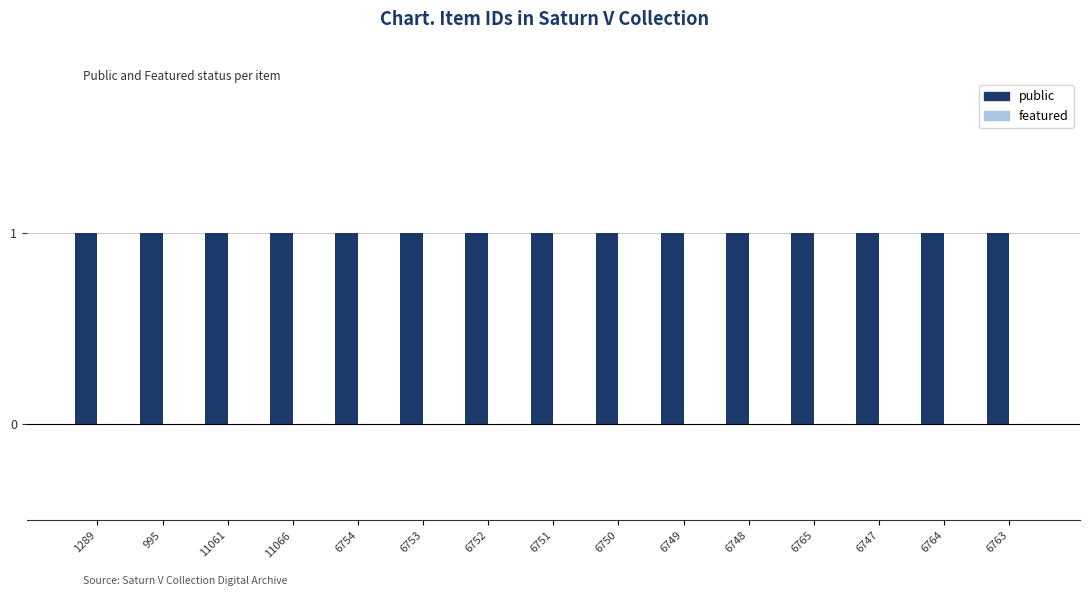

Reading left to right, what are all the values shown in this chart?

public: 1289=1	995=1	11061=1	11066=1	6754=1	6753=1	6752=1	6751=1	6750=1	6749=1	6748=1	6765=1	6747=1	6764=1	6763=1
featured: 1289=0	995=0	11061=0	11066=0	6754=0	6753=0	6752=0	6751=0	6750=0	6749=0	6748=0	6765=0	6747=0	6764=0	6763=0